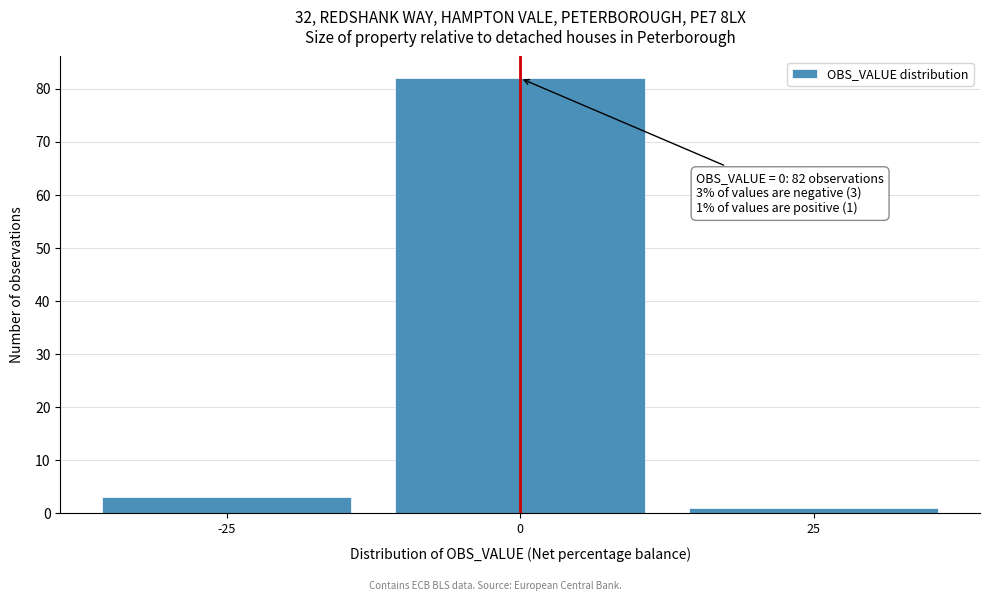

Over which range of the x-axis is the bar tallest?

-12.5 to 12.5